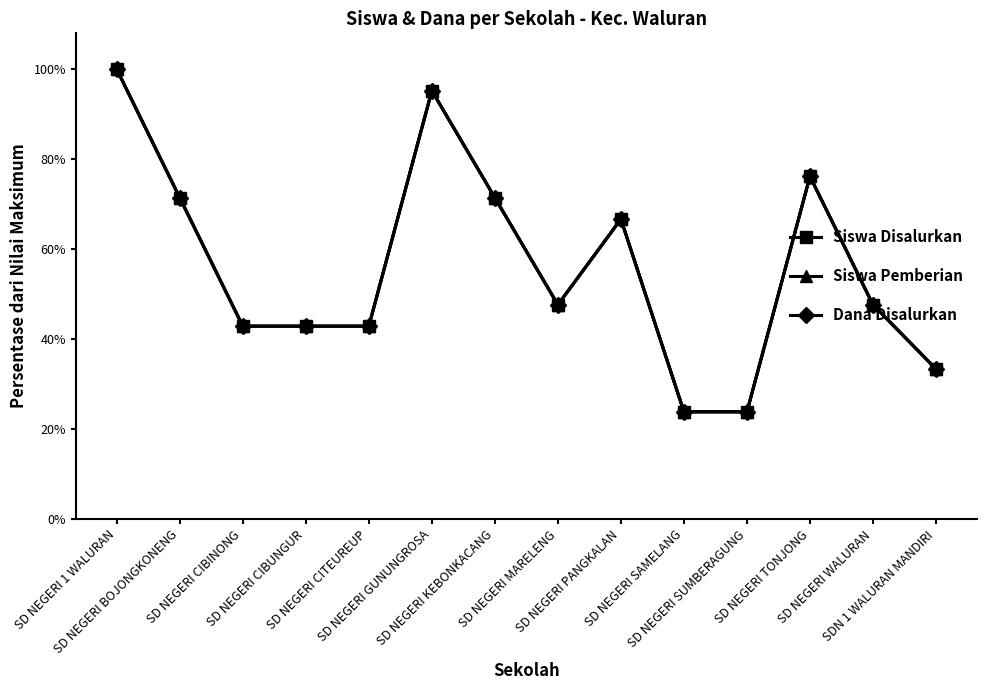

What position from the right is SD NEGERI BOJONGKONENG?

13